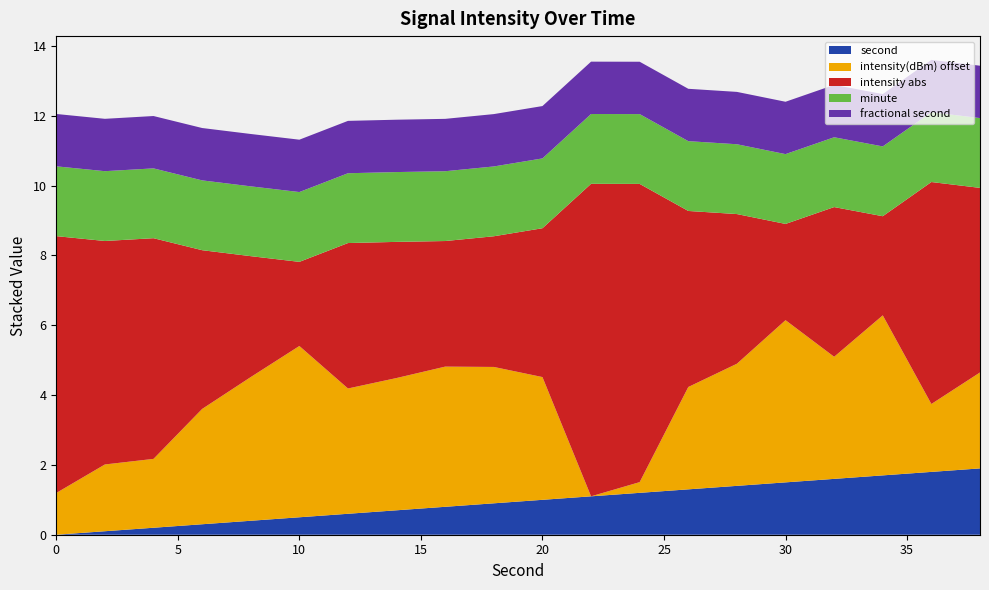

What is the maximum value for second?

1.9